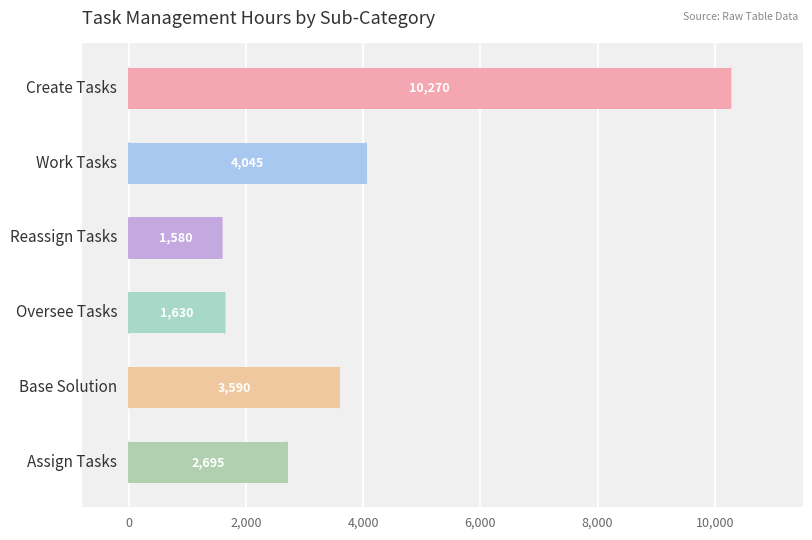

How many series are shown in this chart?

1